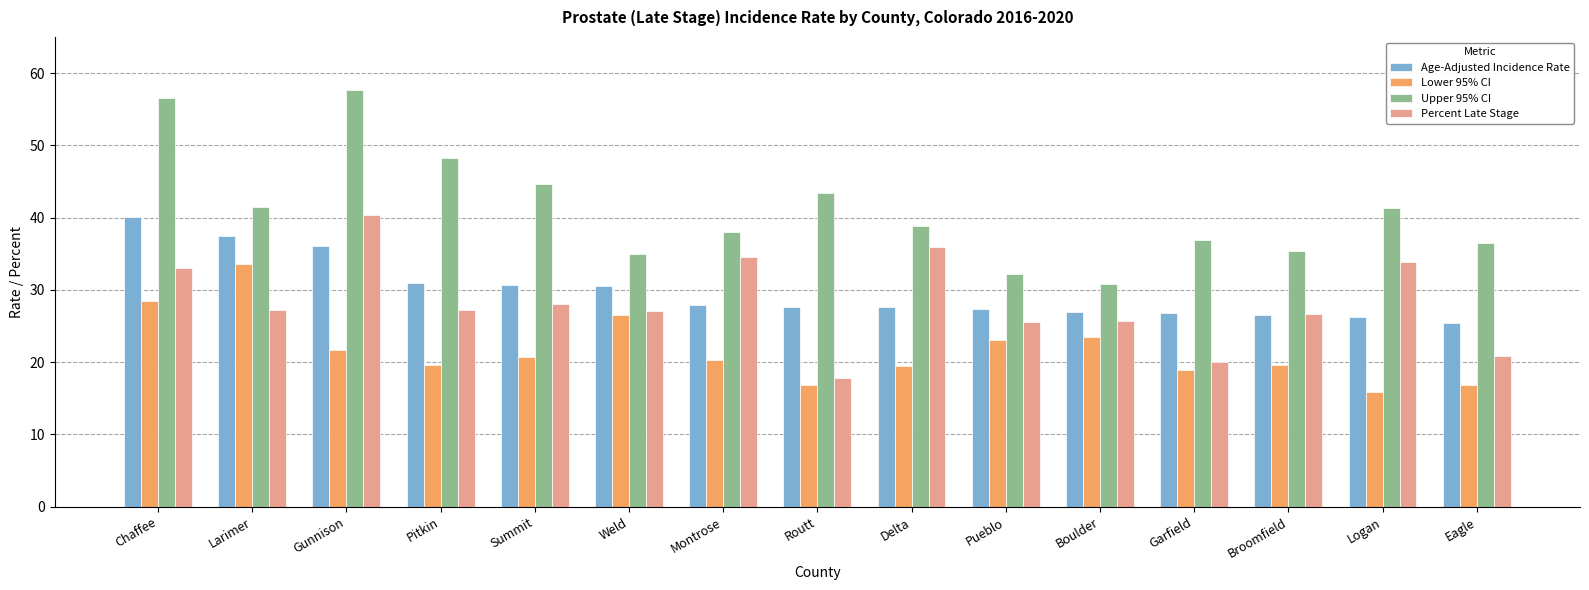

At which category is the sum across all series the highest?

Chaffee